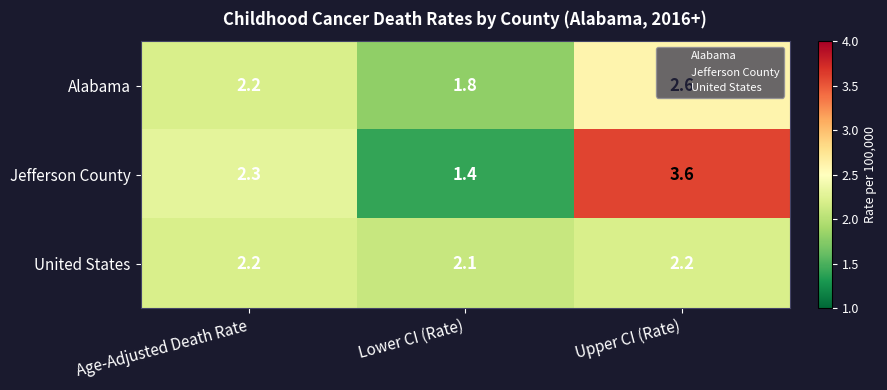

Rank the series by their maximum value, from lowest to highest.

United States, Alabama, Jefferson County